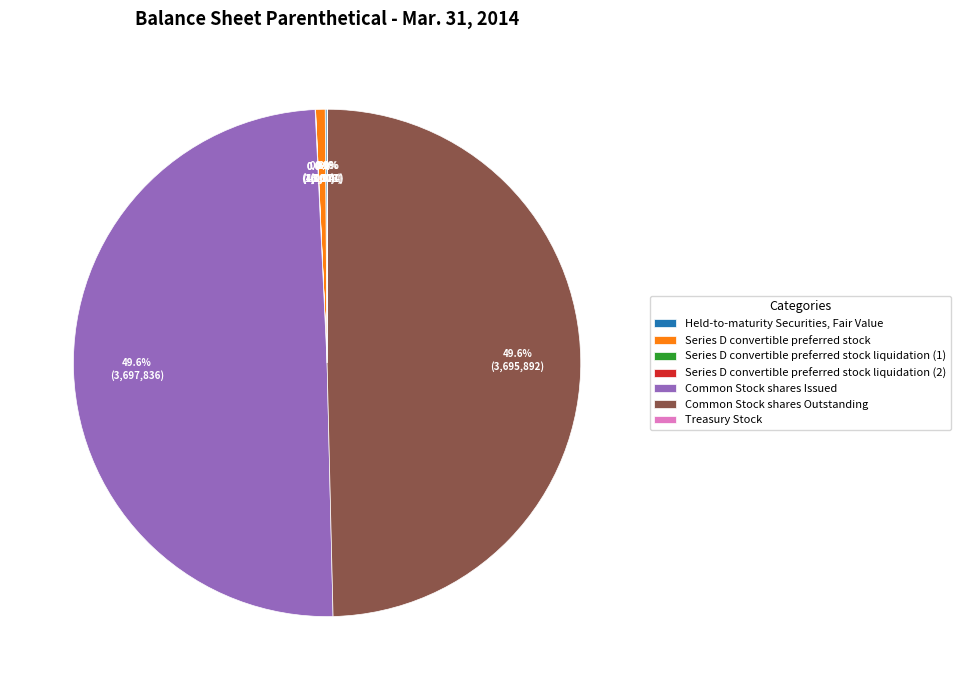

Does Common Stock shares Outstanding represent more than half of the total?

No